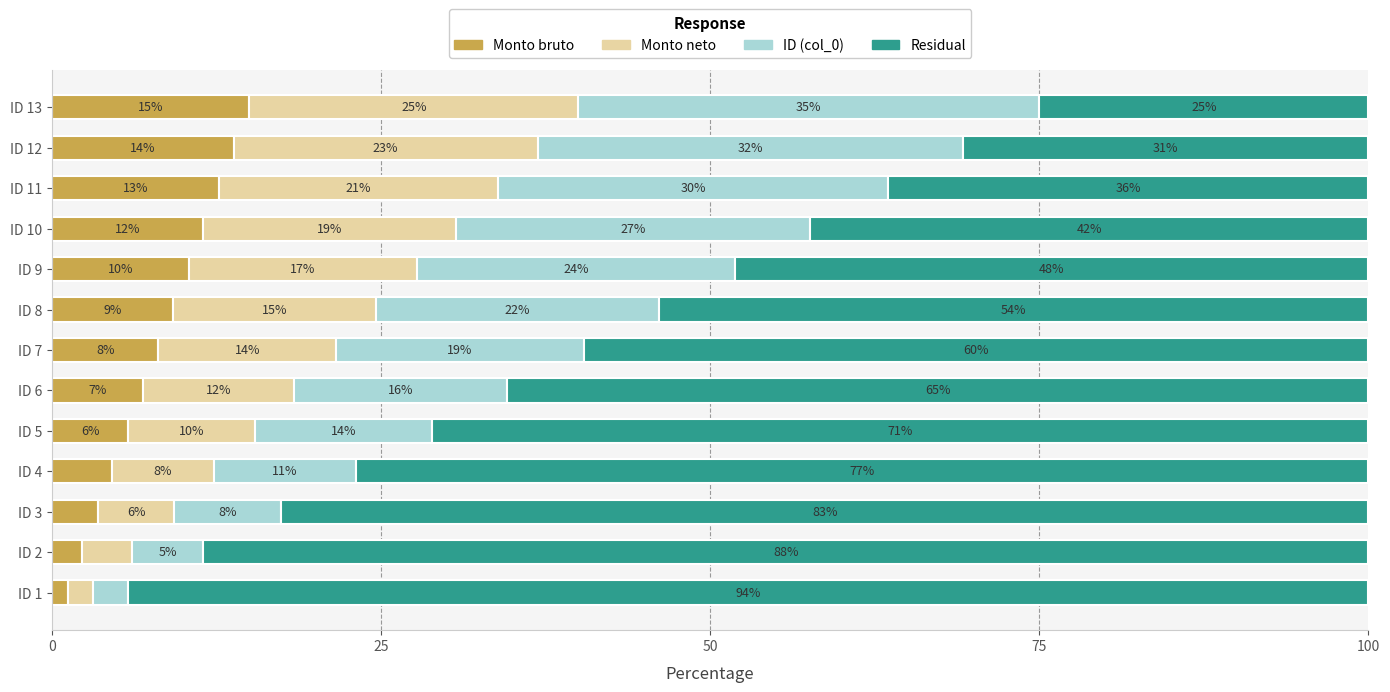

Which series has the largest range (max minus min)?

Residual